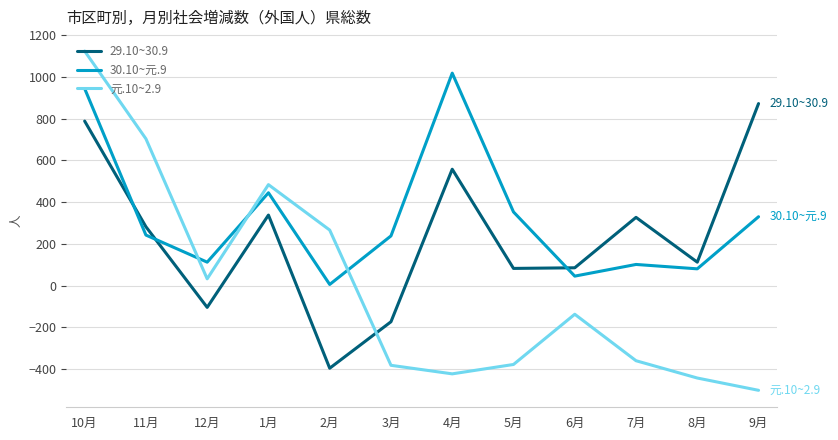

Is the value of 30.10~元.9 at 4月 greater than the value of 元.10~2.9 at 12月?

Yes